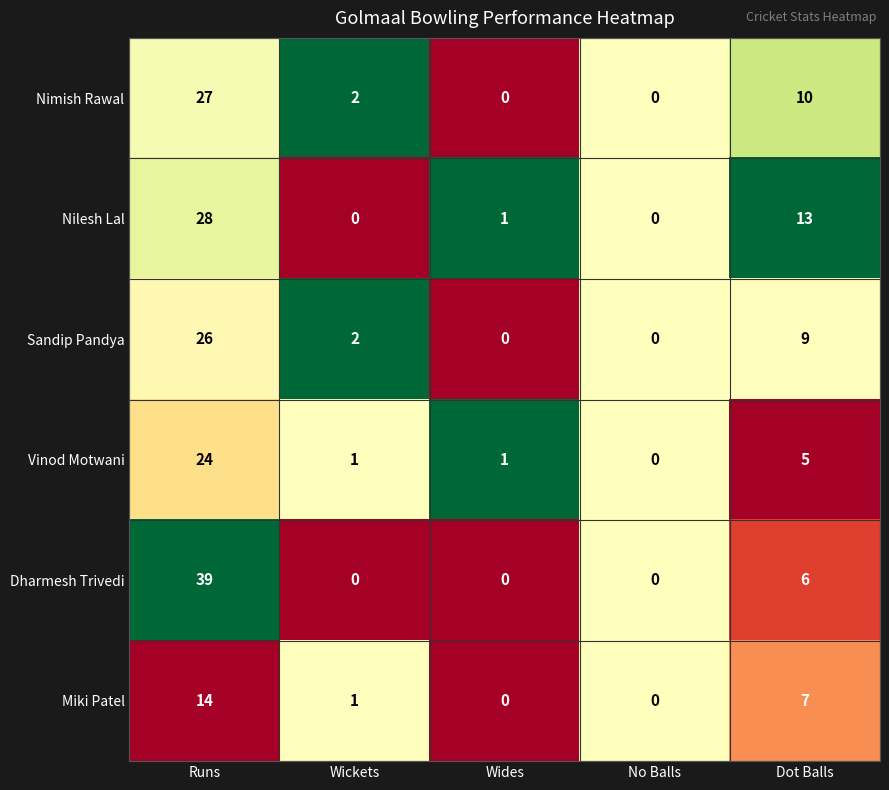

Reading left to right, transcribe all the data shown in this chart.

Nimish Rawal: 27	2	0	0	10
Nilesh Lal: 28	0	1	0	13
Sandip Pandya: 26	2	0	0	9
Vinod Motwani: 24	1	1	0	5
Dharmesh Trivedi: 39	0	0	0	6
Miki Patel: 14	1	0	0	7